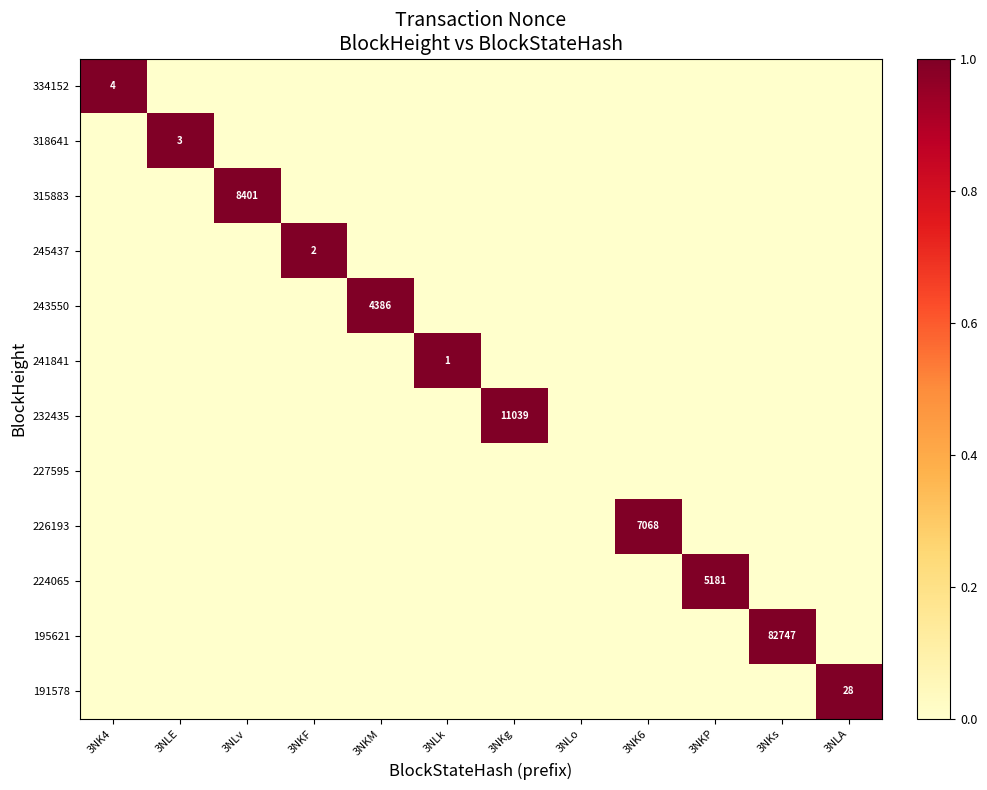

Where is 191578 nearest to the value 0?

3NK4